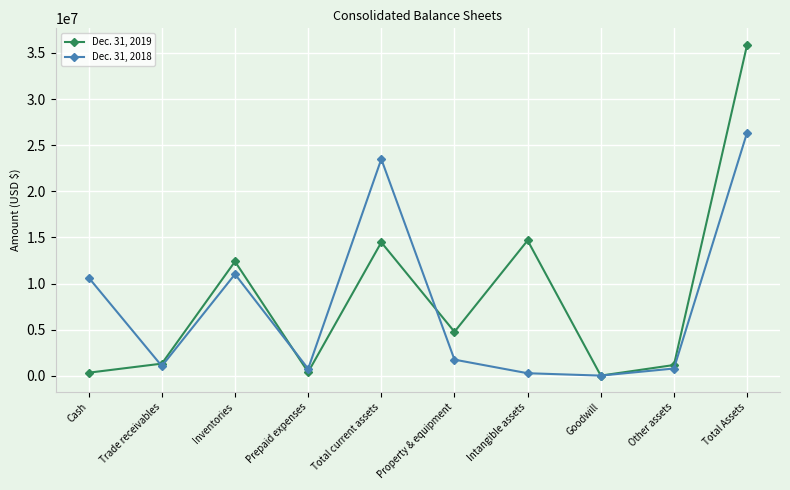

List the series in order of their overall mean, lowest first.

Dec. 31, 2018, Dec. 31, 2019